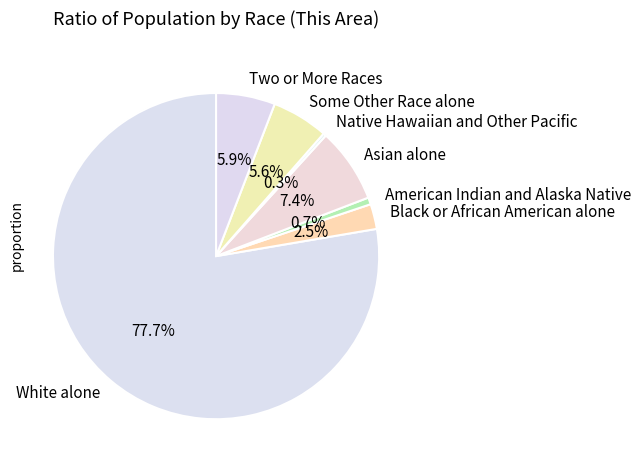

To the nearest percent, what is the average slice percentage?

14%